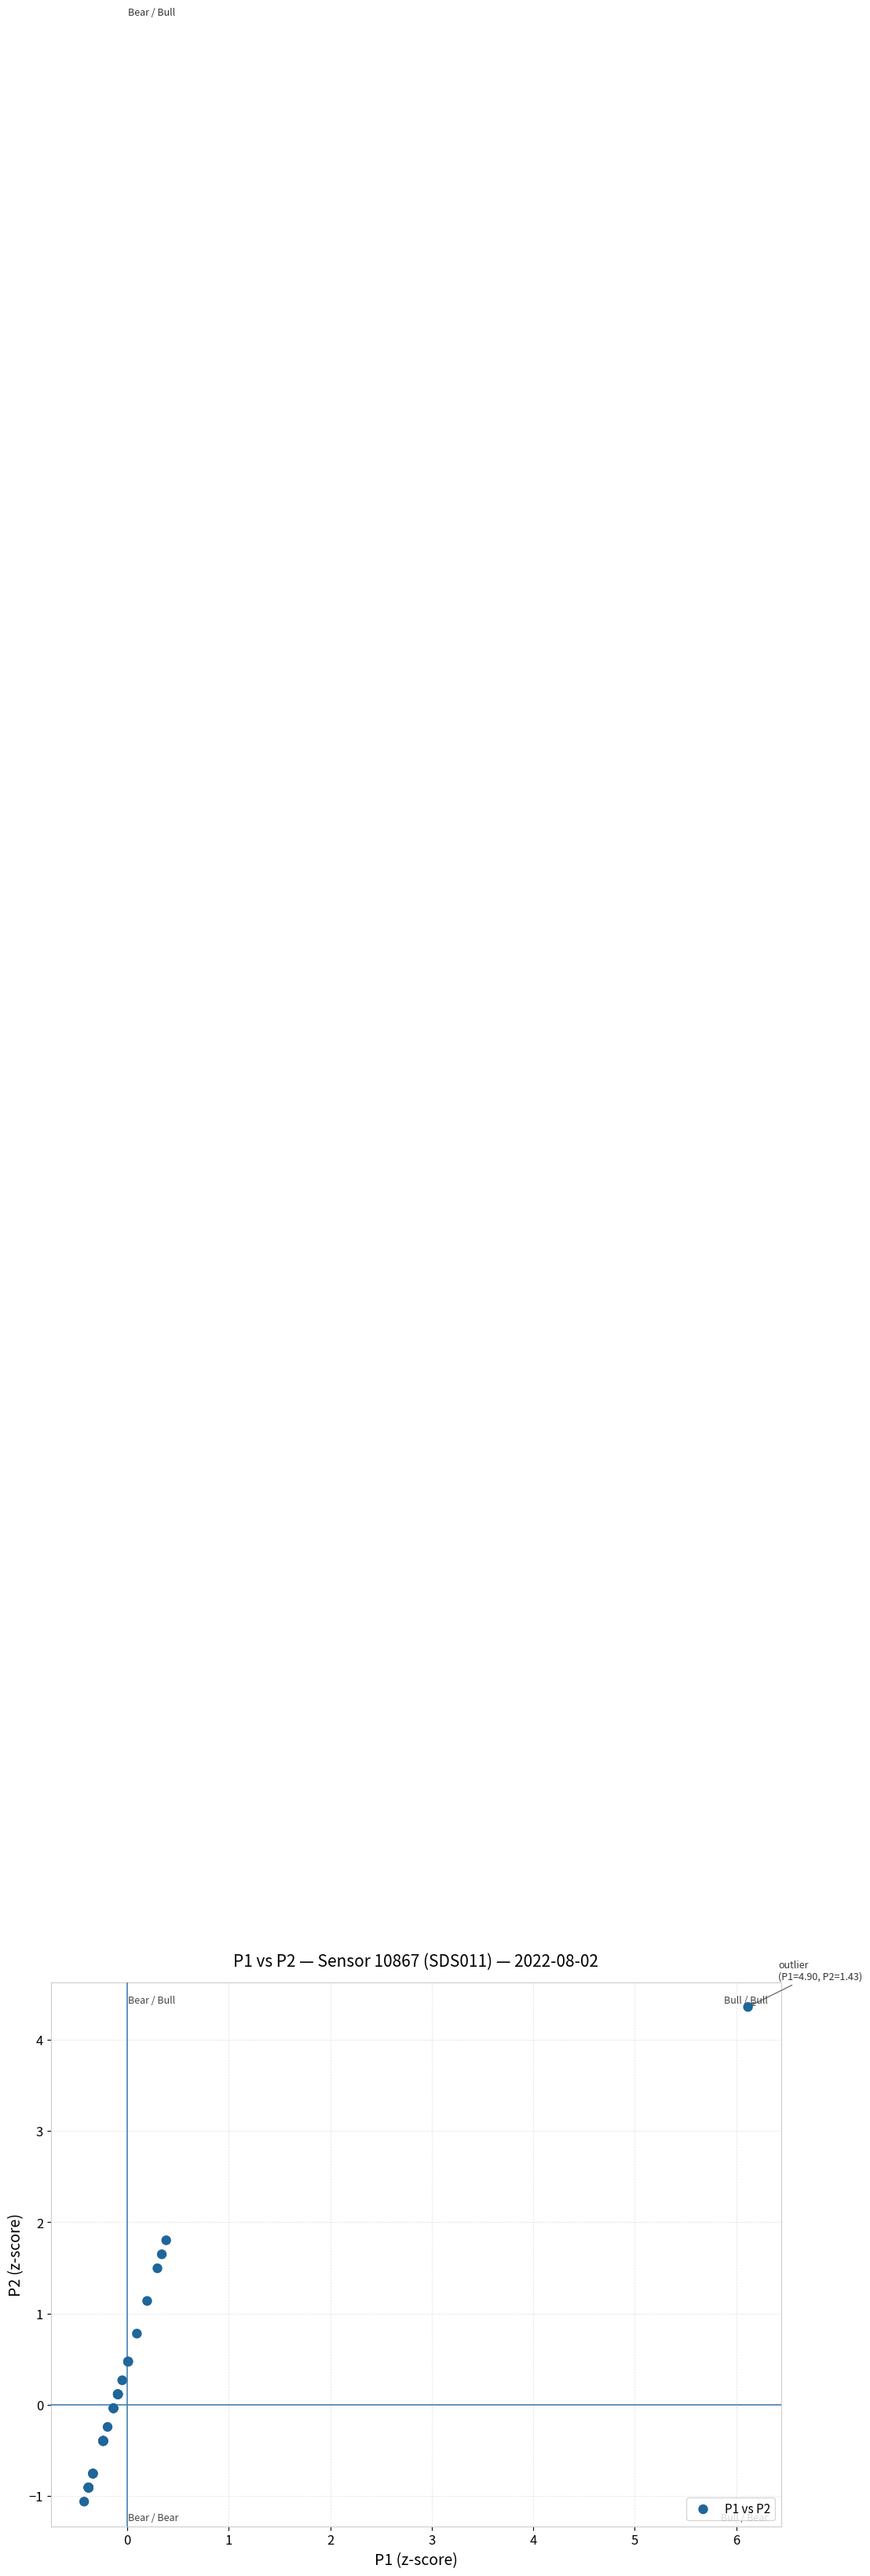

What Y value in the scatter plot is closest to 1?

1.1